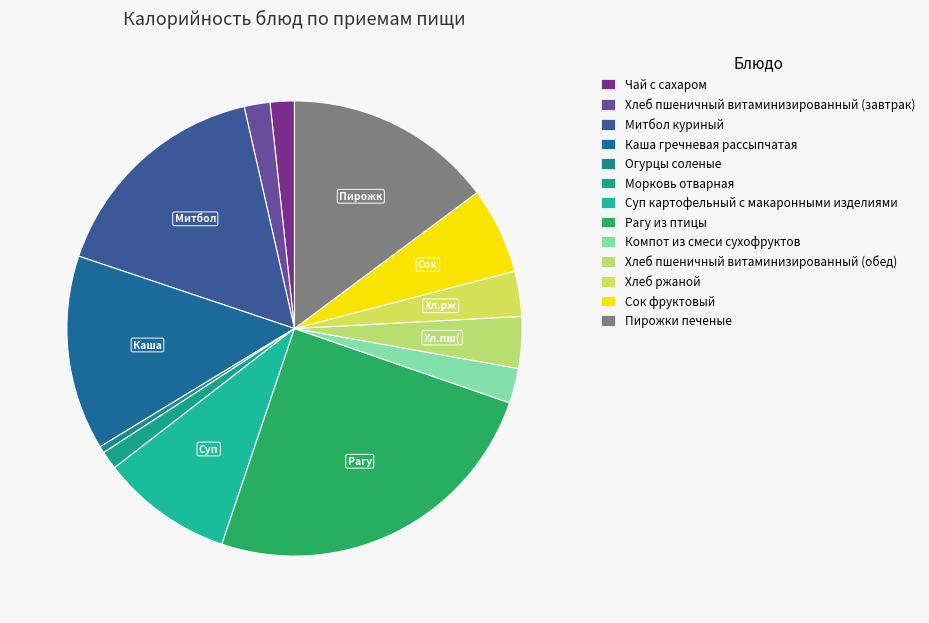

What is the change in value from Огурцы соленые to Хлеб пшеничный витаминизированный (обед)?

+51.9